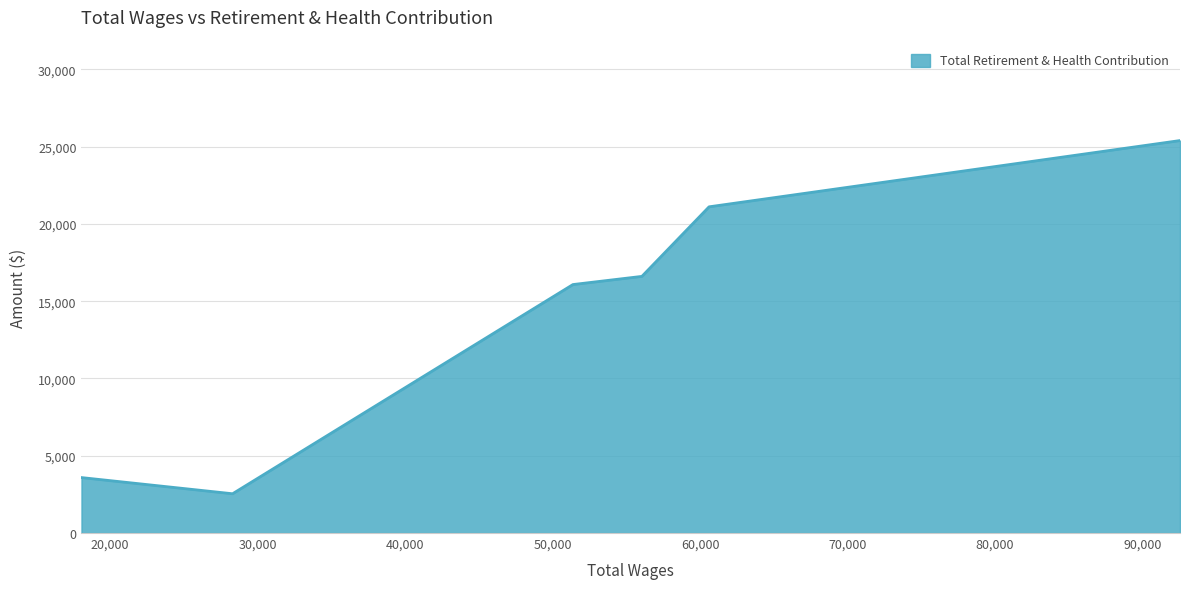

True or false: there are more than 2 points higher than both neighbors.

False